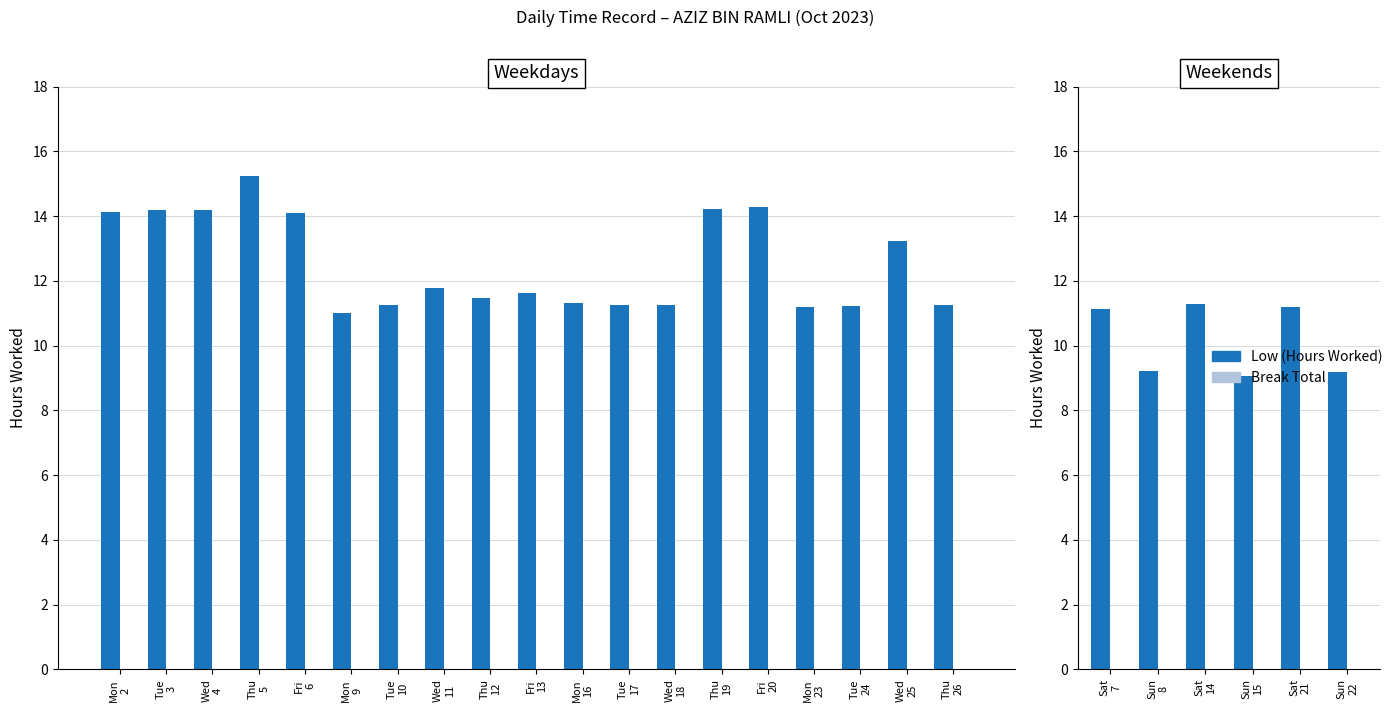

At how many categories does at least one series exceed 3?

6